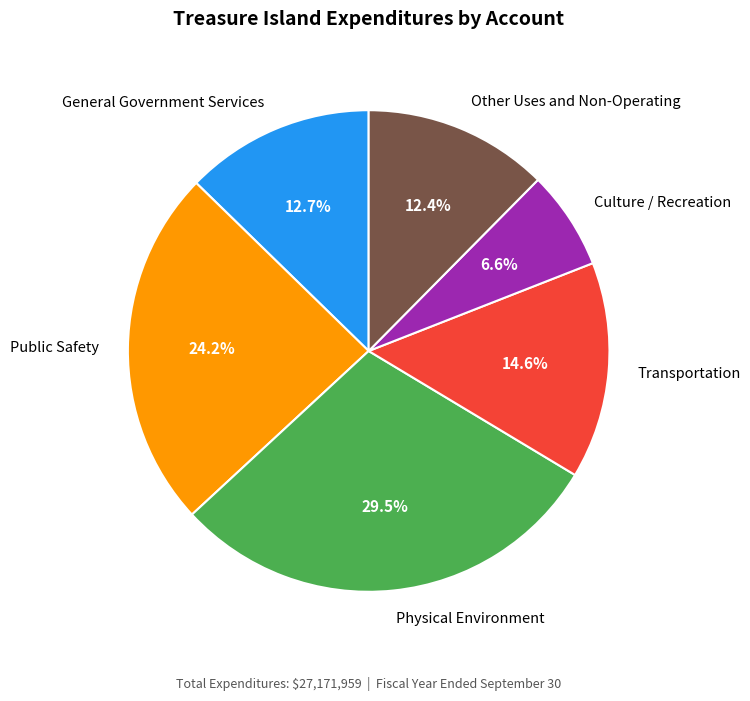

What percentage is NOT represented by General Government Services?

87.3%